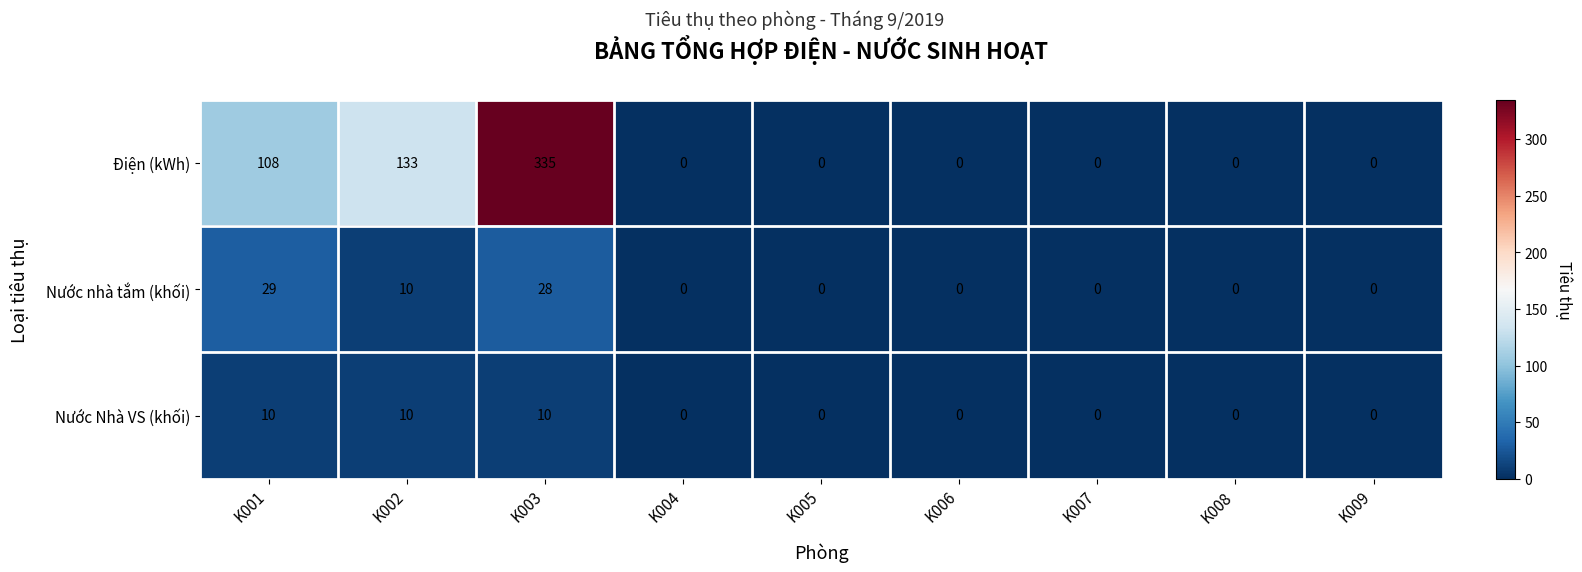

At which label is Nước nhà tắm (khối) closest to 14?

K002